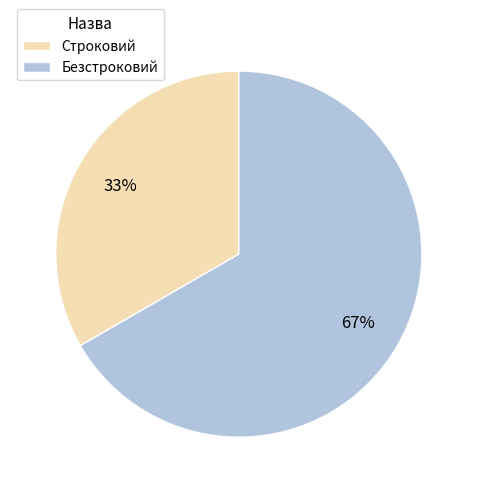

Rank the categories by value from highest to lowest.

Безстроковий, Строковий